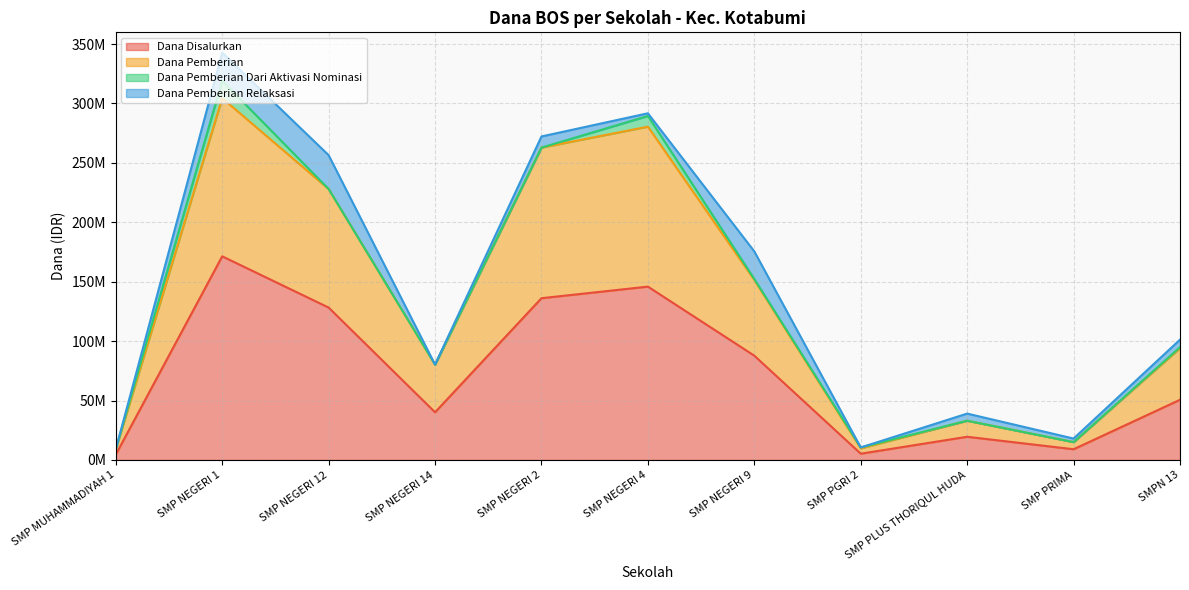

Is the value of Dana Pemberian at SMP NEGERI 4 greater than the value of Dana Disalurkan at SMP NEGERI 4?

Yes